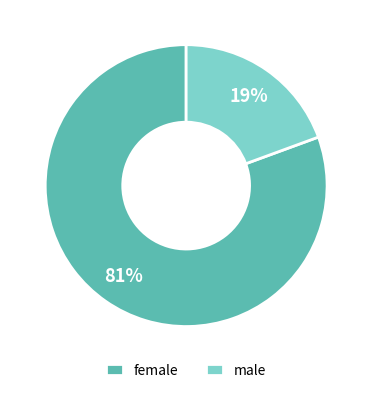

Combined, do female and male account for over 50%?

Yes